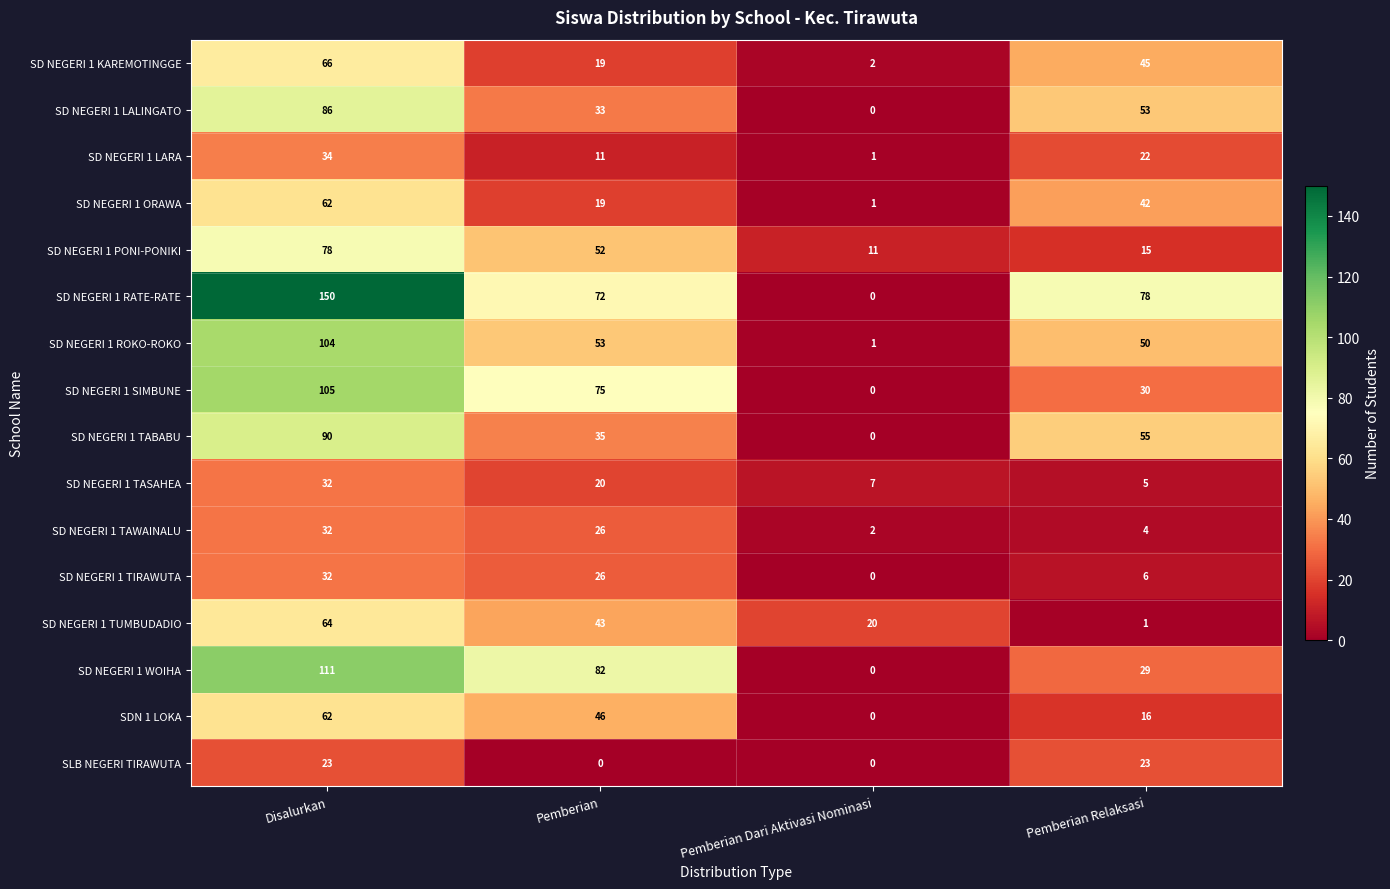

Which series changed the most between Pemberian Dari Aktivasi Nominasi and Pemberian Relaksasi?

SD NEGERI 1 RATE-RATE